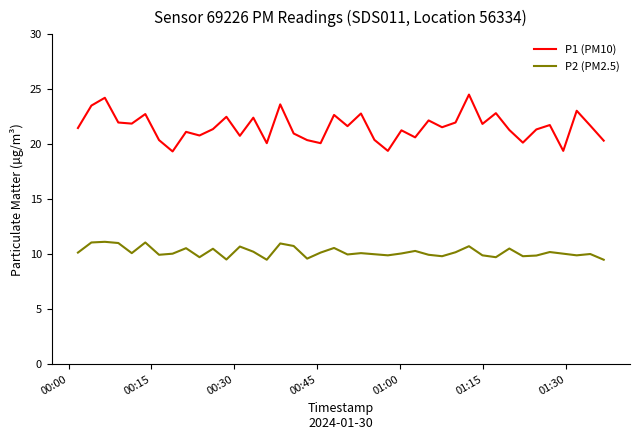

True or false: P2 (PM2.5) and P1 (PM10) intersect in this chart.

False